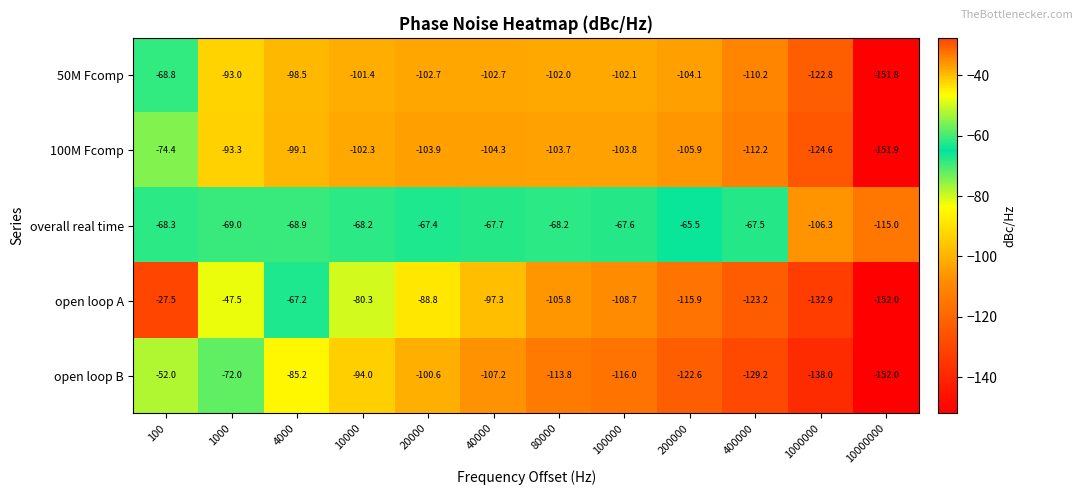

What is the total value across all series at 4000?

-418.9